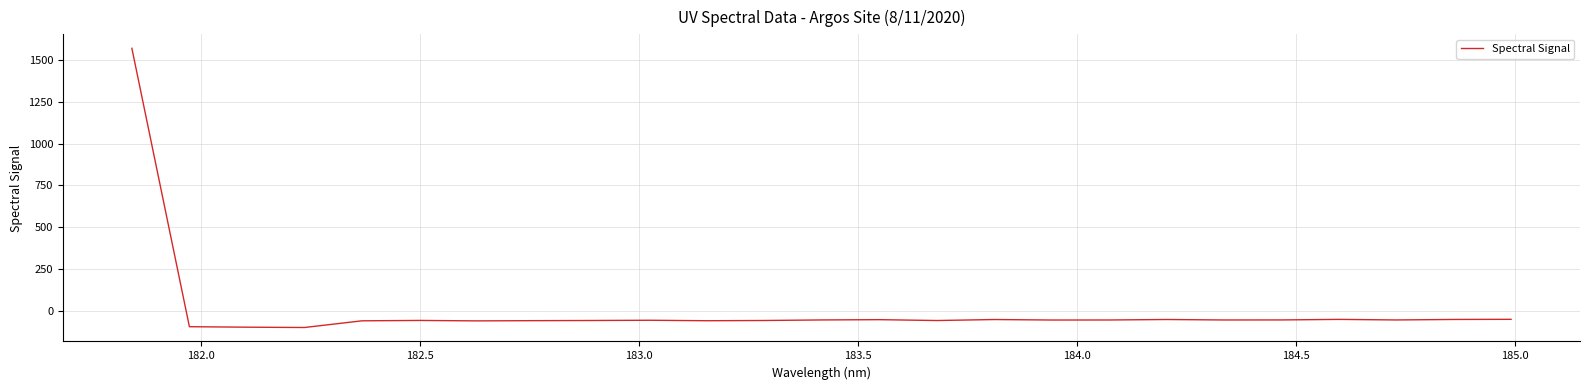

What is the difference between the maximum and minimum values?

1671.2